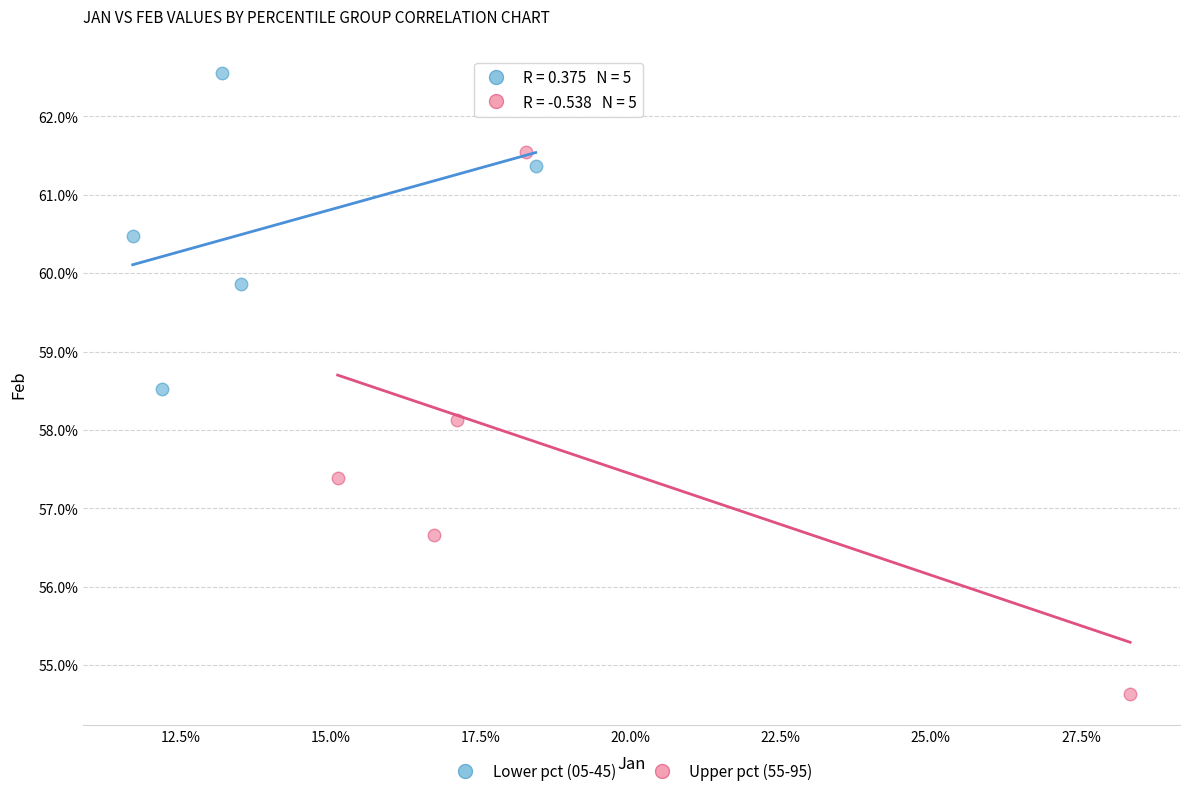

Which series has the largest Y range (max minus min)?

Upper pct (55-95)